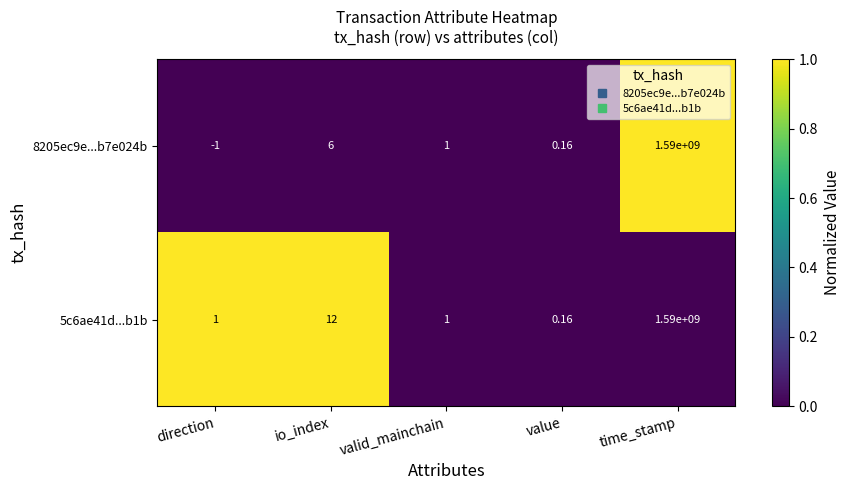

Which category has the lowest value across all series?

direction